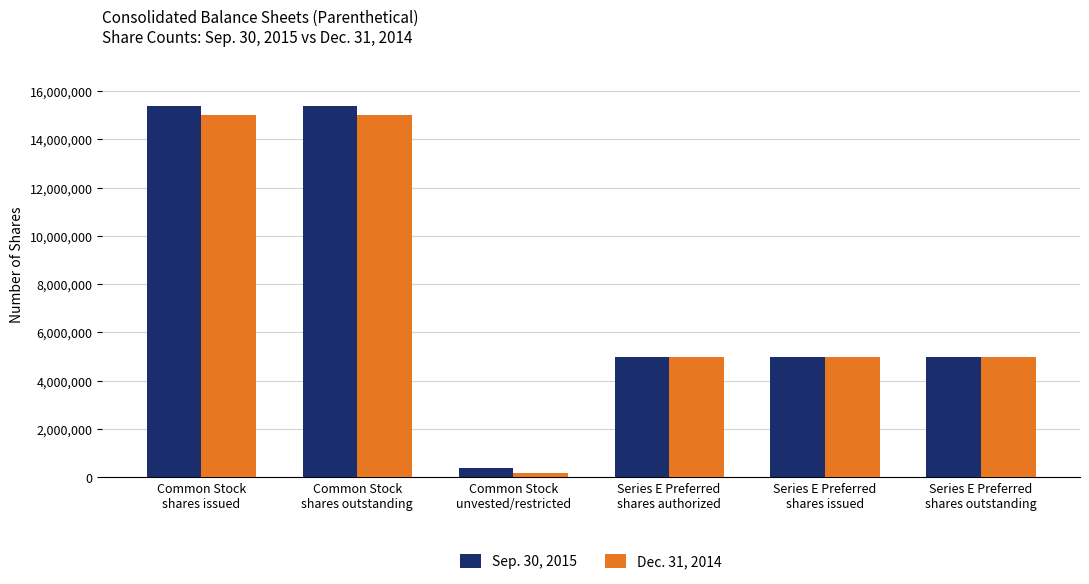

True or false: Dec. 31, 2014 has a value of 10256286 at Common Stock
shares outstanding.

False